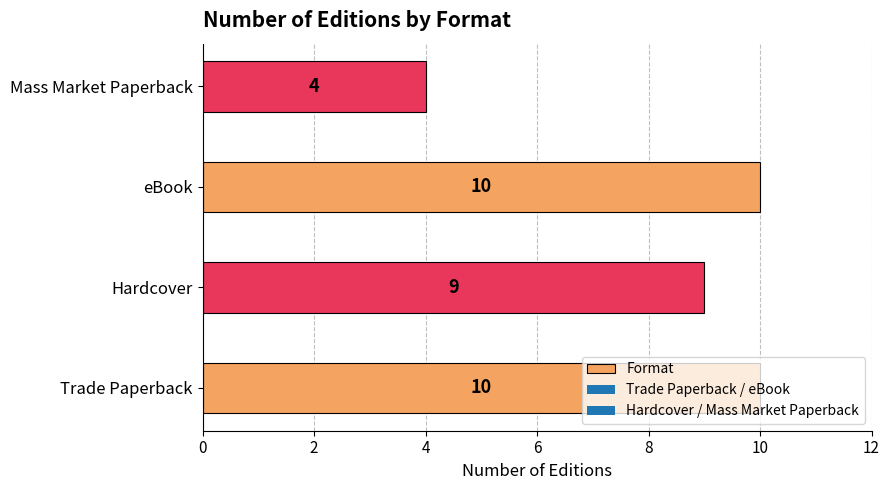

What is the minimum value shown in the chart?

4